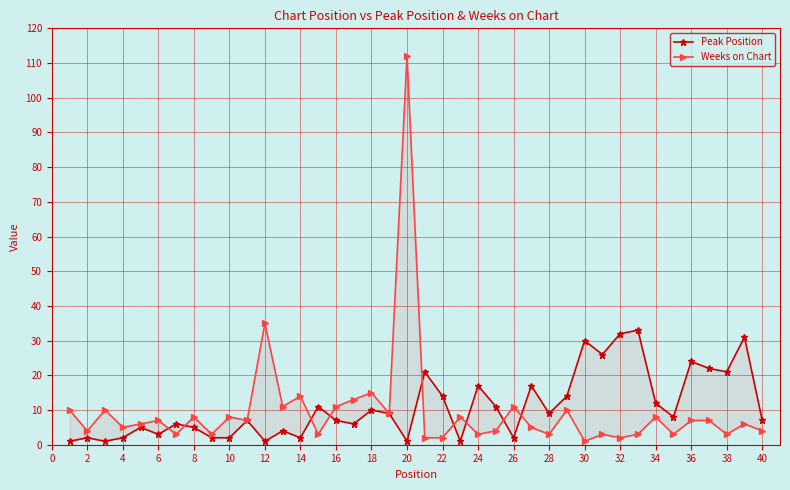

What is the value of the Weeks on Chart point at the 27th from the left?

3